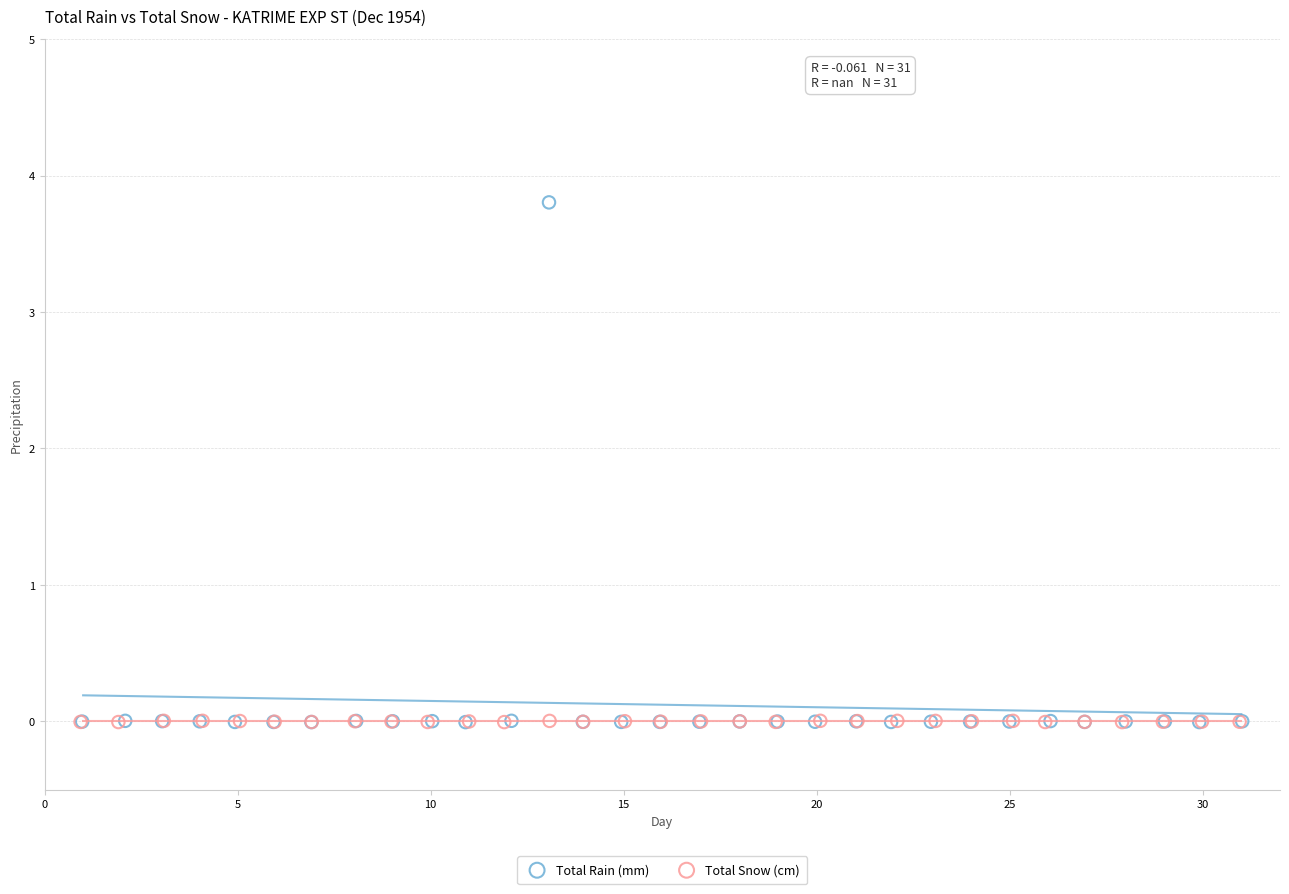

Which series contains the highest Y value?

Total Rain (mm)